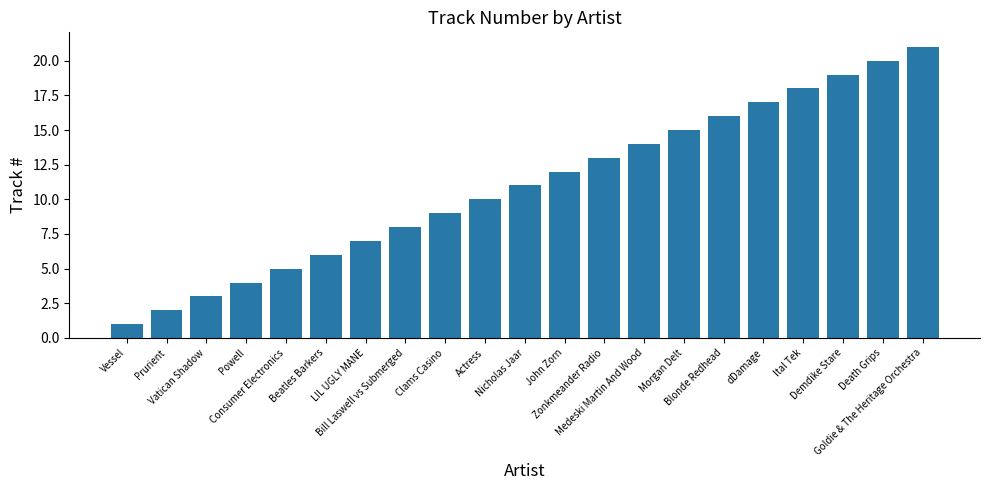

What is the difference between the values at dDamage and Nicholas Jaar?

6